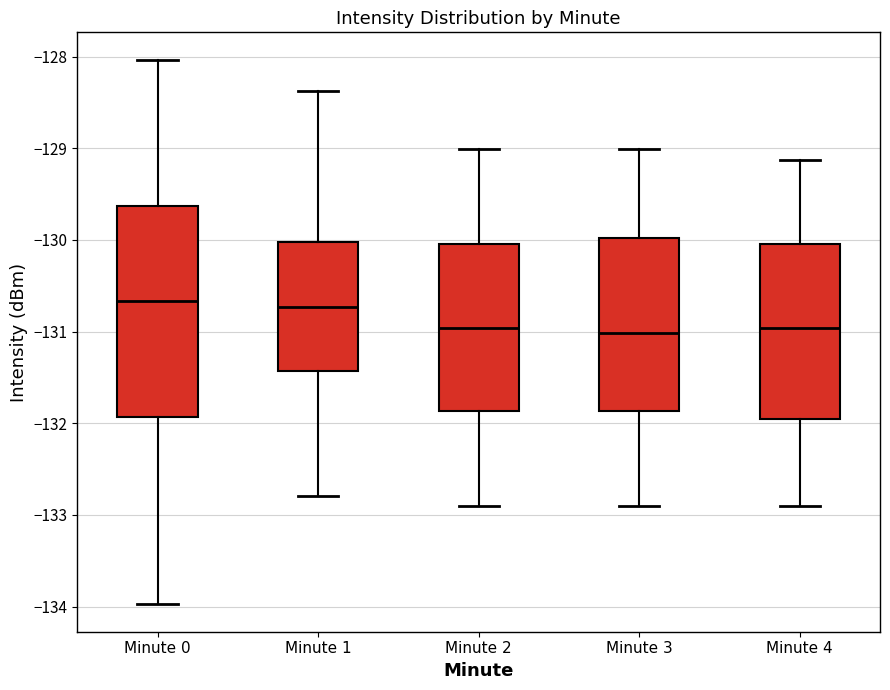

Where is the upper edge of the box for Minute 1 on the y-axis? The values are not printed on the chart, so give them approximately, as read against the axis.

-130.0